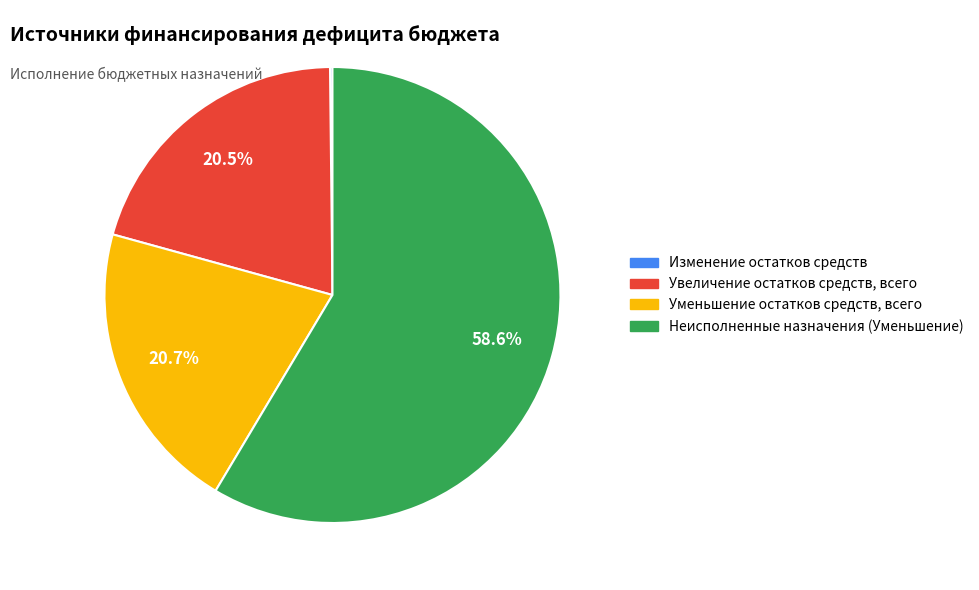

Between Увеличение остатков средств, всего and Неисполненные назначения (Уменьшение), which is larger?

Неисполненные назначения (Уменьшение)